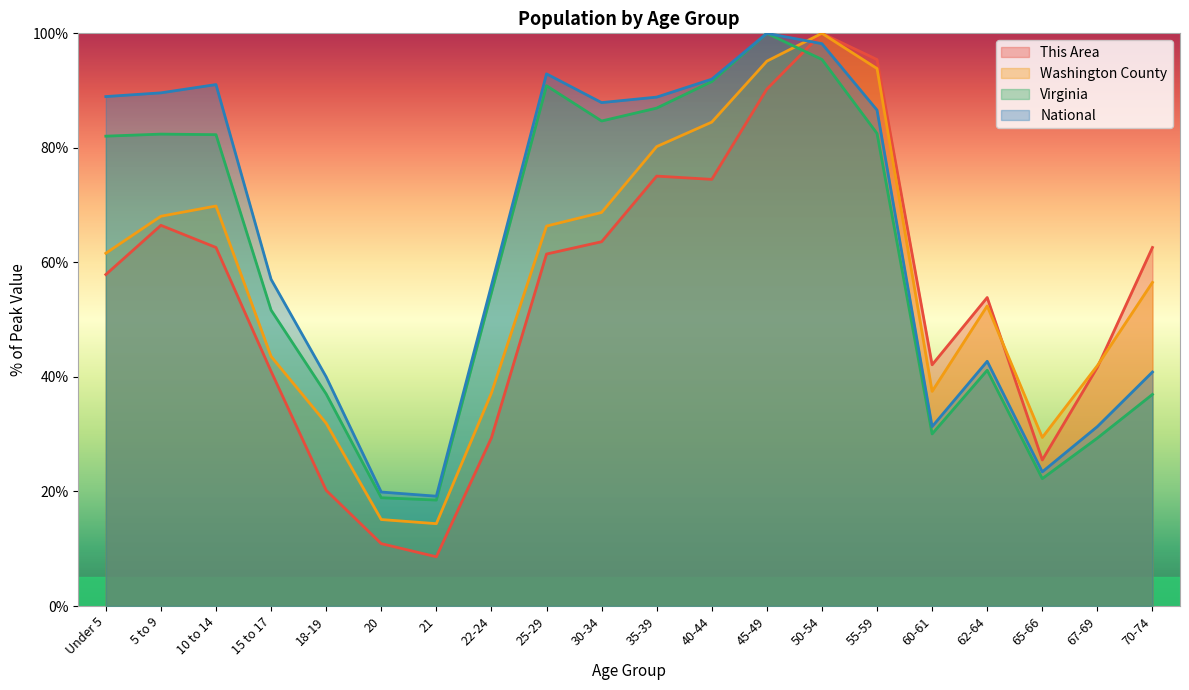

How many interior local peaks does the Virginia series have?

4